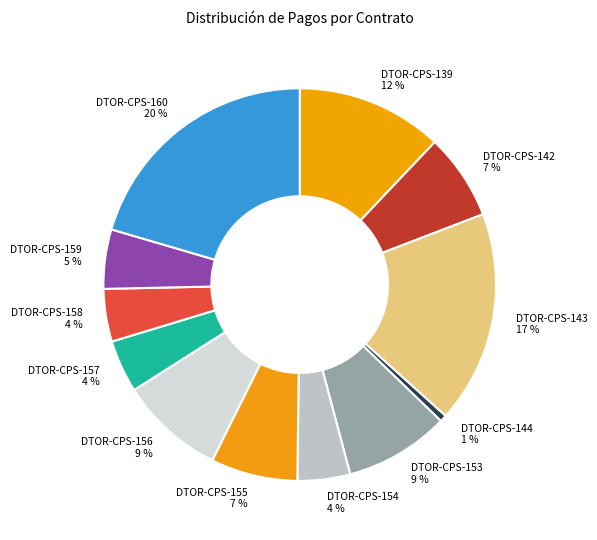

What is the smallest slice in the pie chart?

DTOR-CPS-144